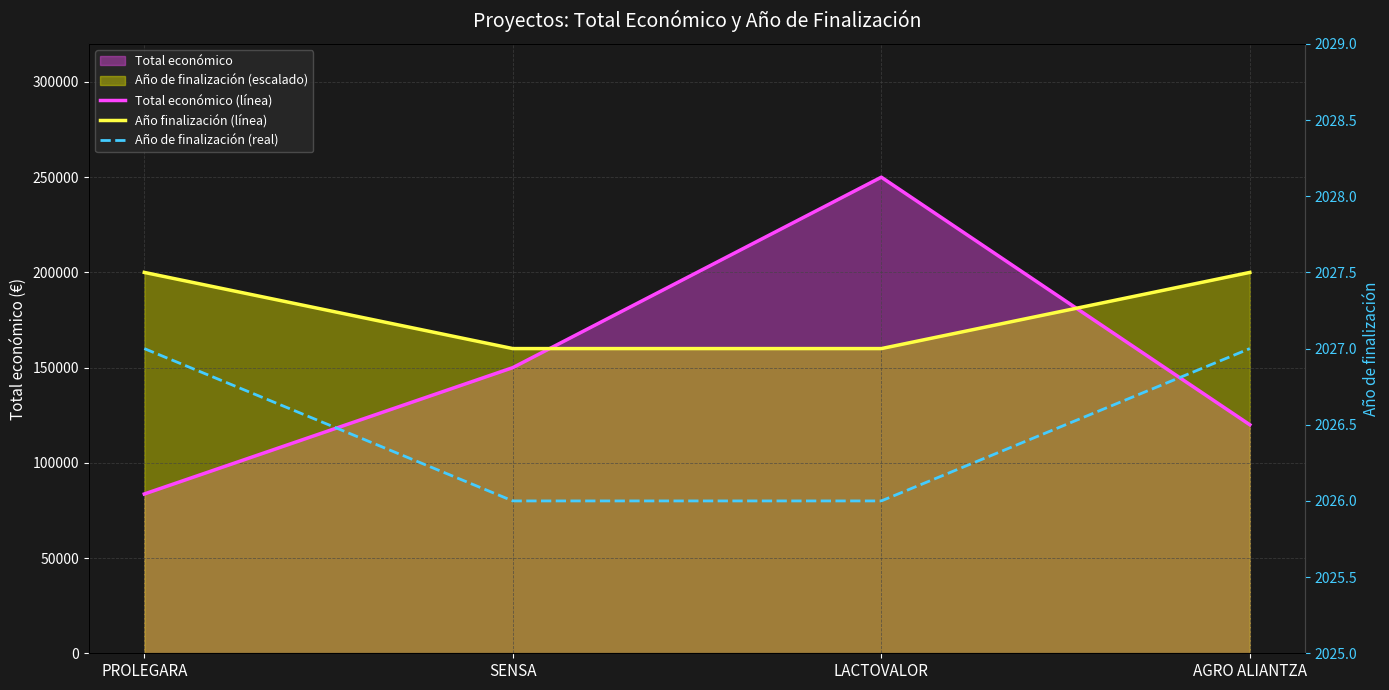

Which has a higher value, PROLEGARA or AGRO ALIANTZA?

AGRO ALIANTZA